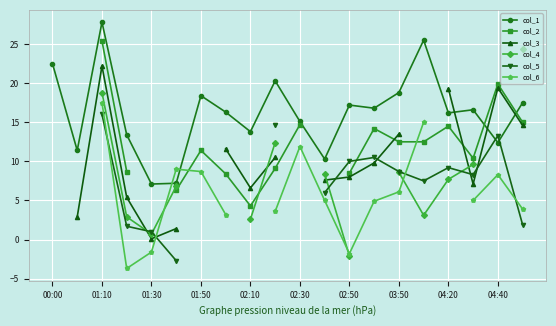

True or false: col_3 and col_2 intersect in this chart.

True